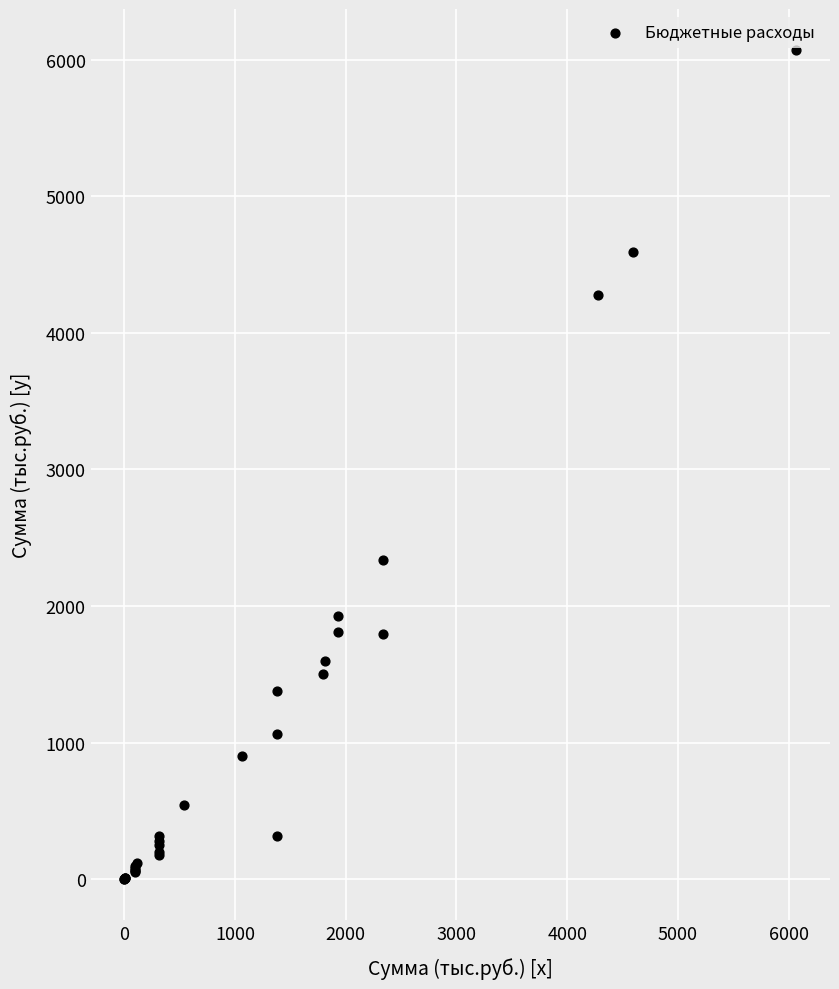

What Y value in the scatter plot is closest to 3034?

2339.4